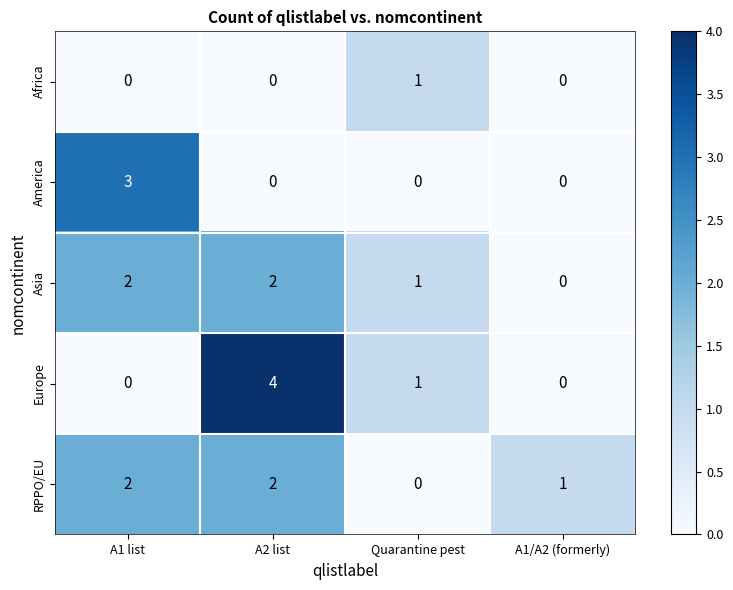

What is the difference between the highest and lowest values at A2 list?

4